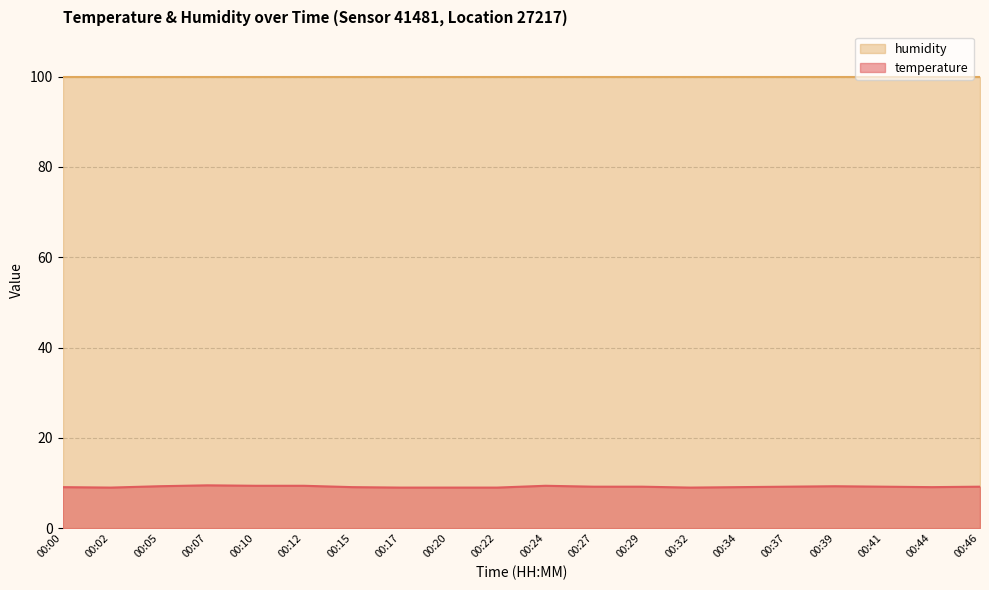

What is the ratio of the value at 00:37 to the value at 00:29?

1.0